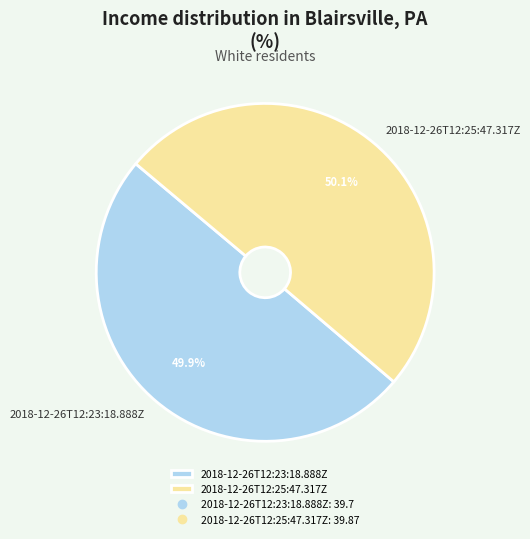

Do 2018-12-26T12:23:18.888Z and 2018-12-26T12:25:47.317Z together represent more than half of the pie?

Yes